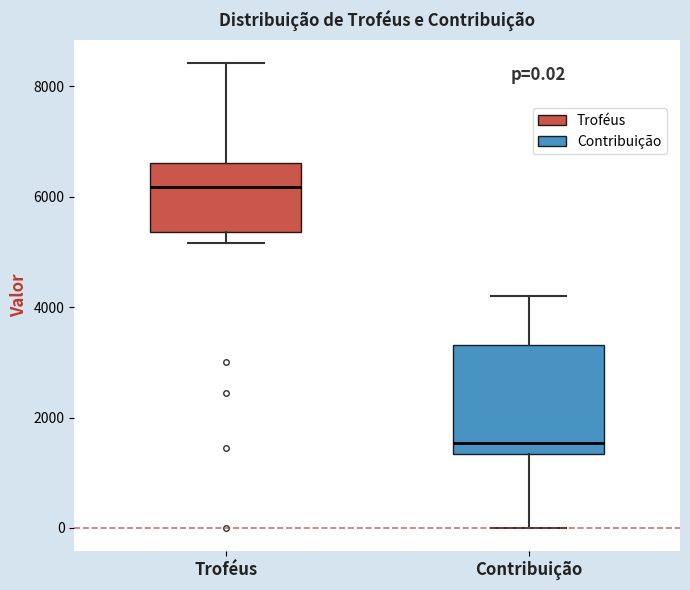

Which box is the tallest, from its lower edge to its upper edge?

Contribuição